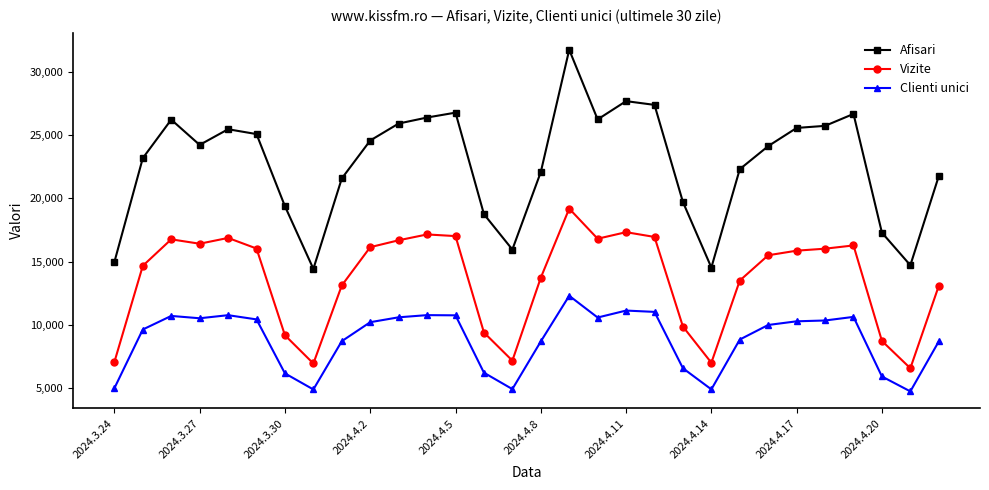

What is the difference between the maximum and minimum values in the Clienti unici series?

7549